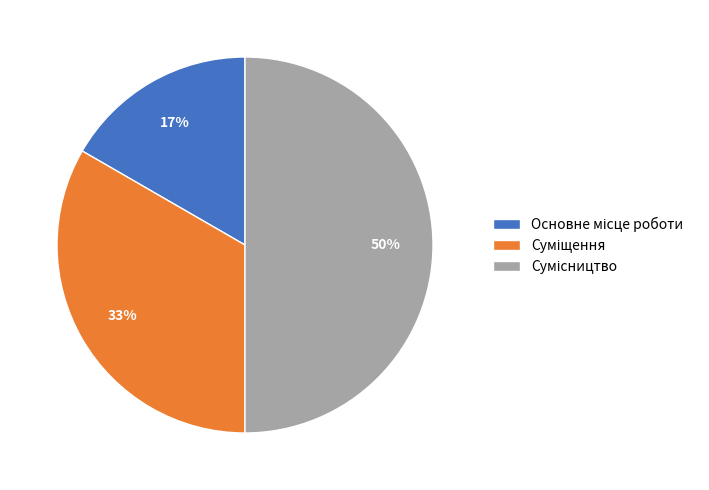

To the nearest percent, what is the difference between the largest and smallest slice percentages?

33%